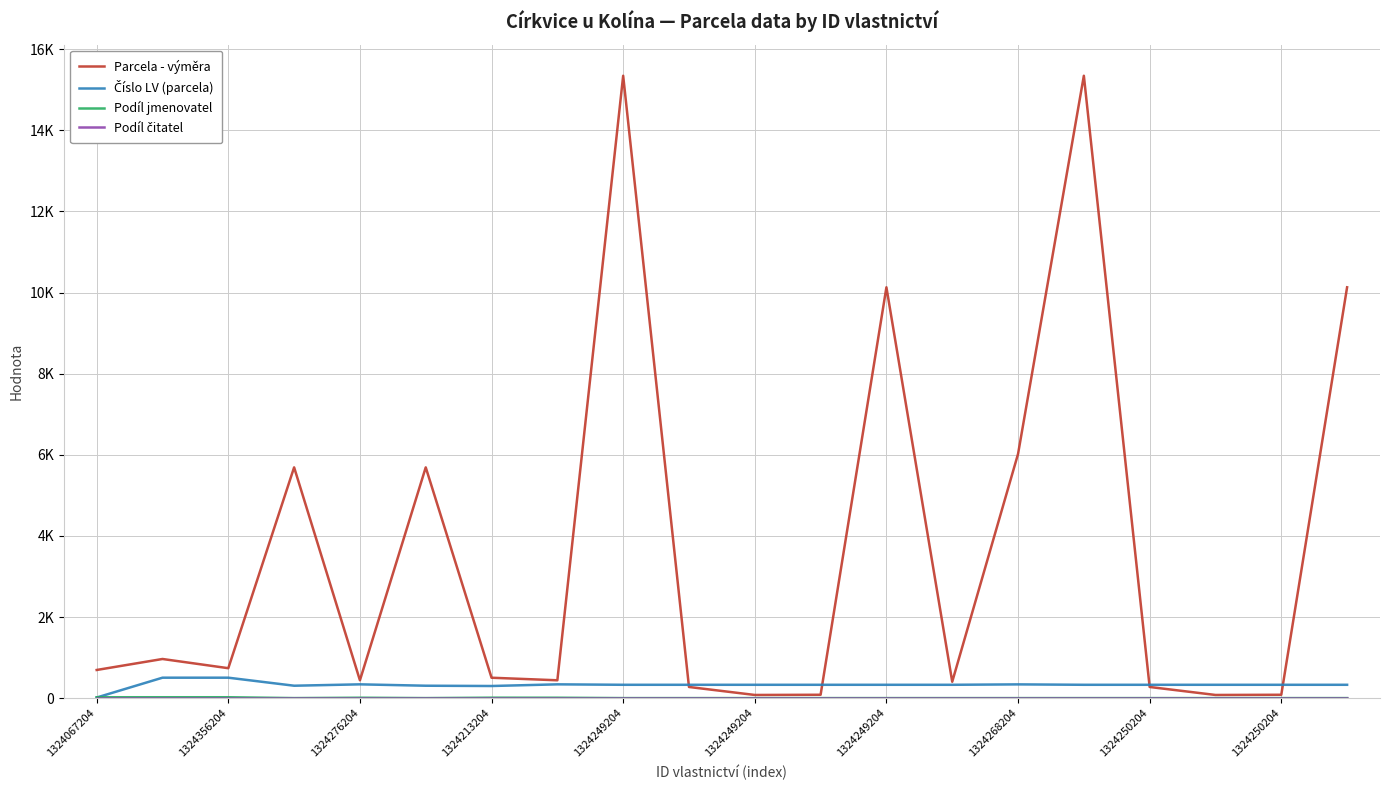

Does the chart display data point markers on the line(s)?

No